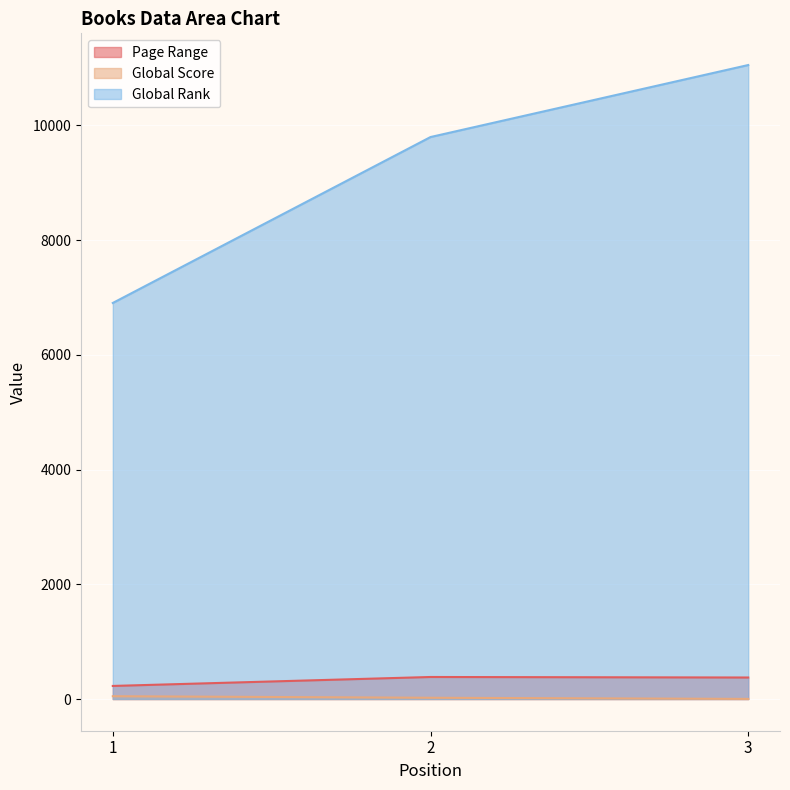

What is the difference between the maximum and minimum values in the Global Rank series?

4147